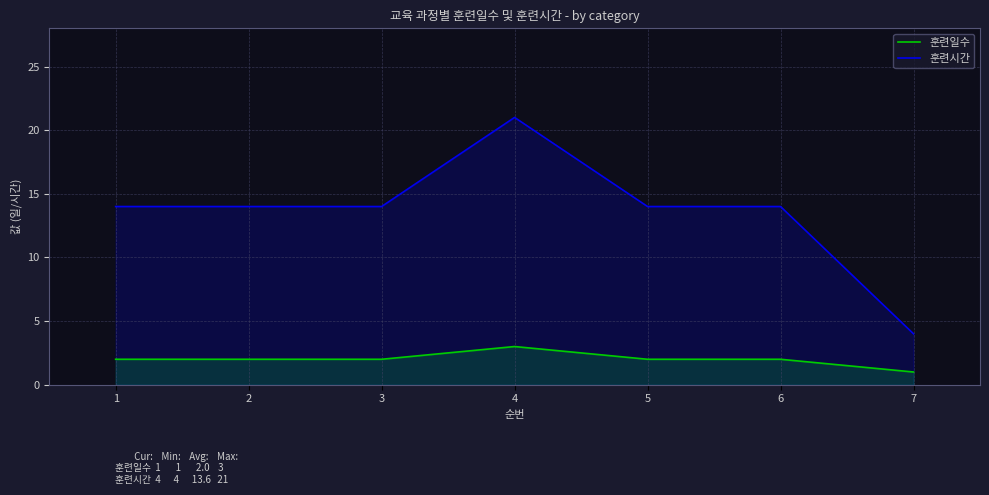

Rank the series by their average value, from highest to lowest.

훈련시간, 훈련일수